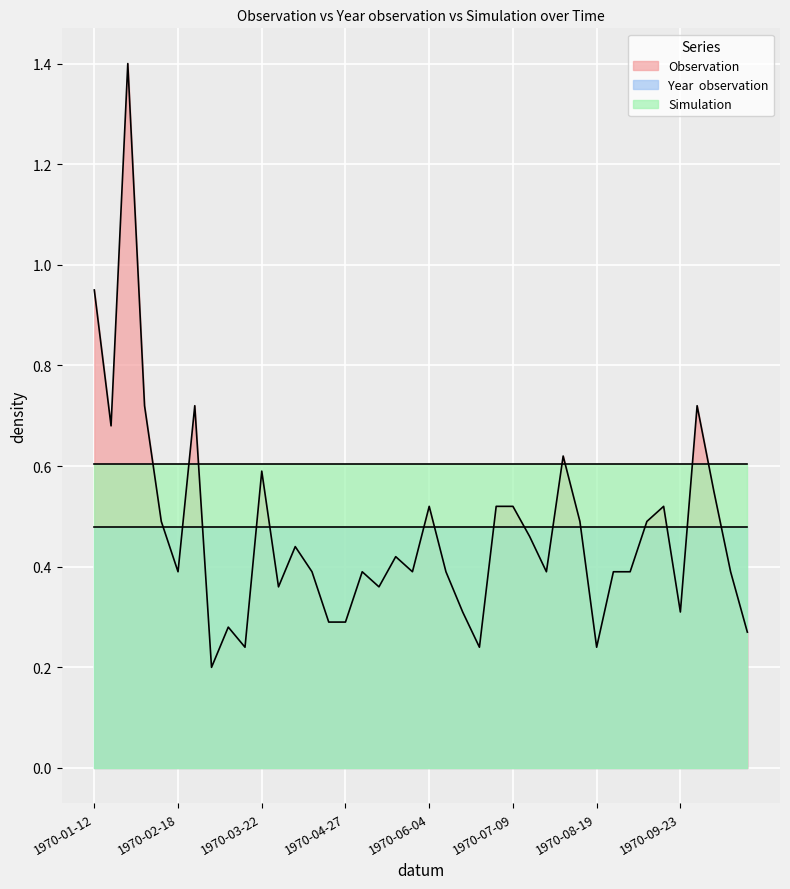

The Simulation series shows 0.9 at 1970-10-13. True or false?

False